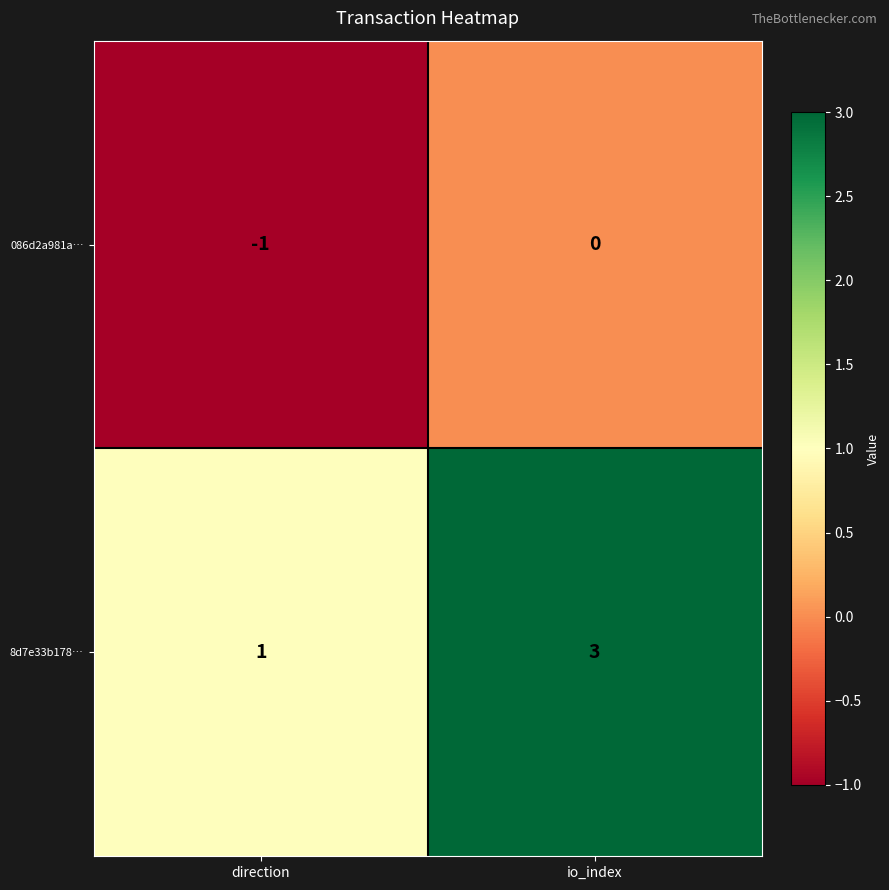

List the labels in order of 8d7e33b178… value, smallest first.

direction, io_index